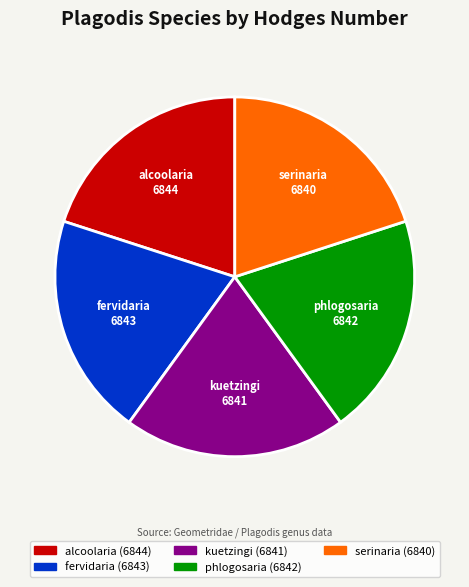

Approximately how many times larger is the value at alcoolaria compared to fervidaria?

1.0